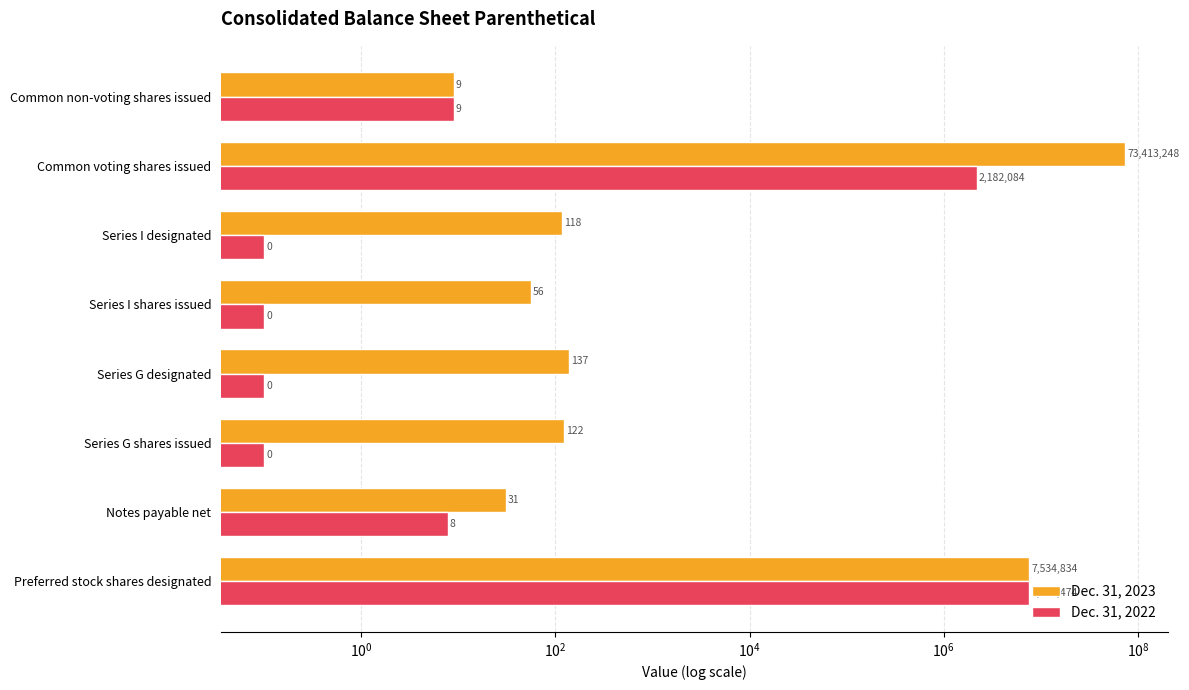

How many bars are there in total?

16